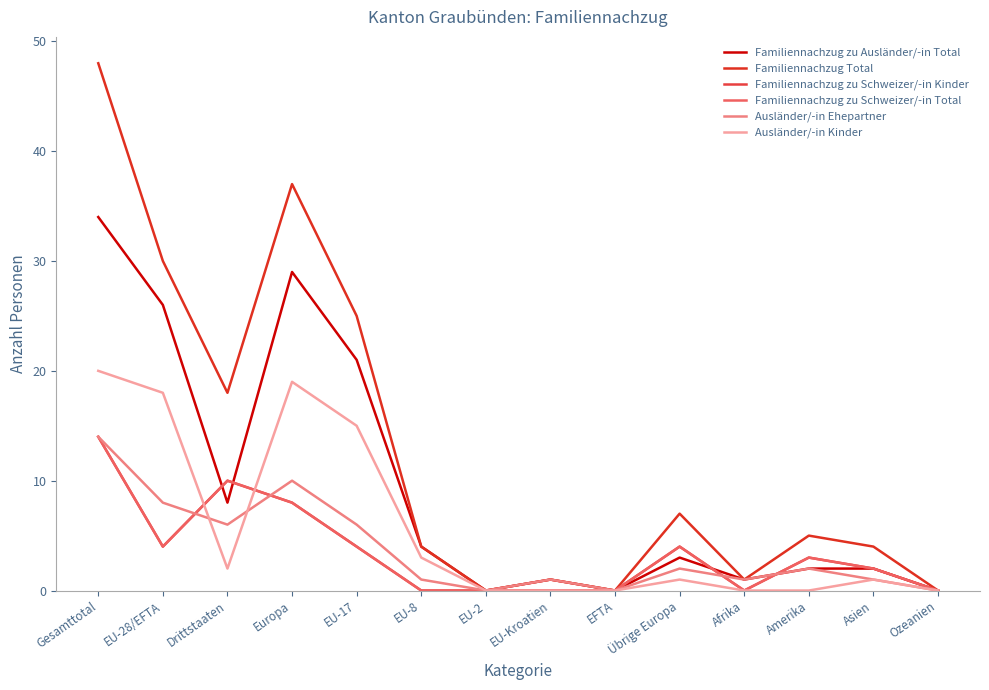

Does the chart have visible grid lines?

No